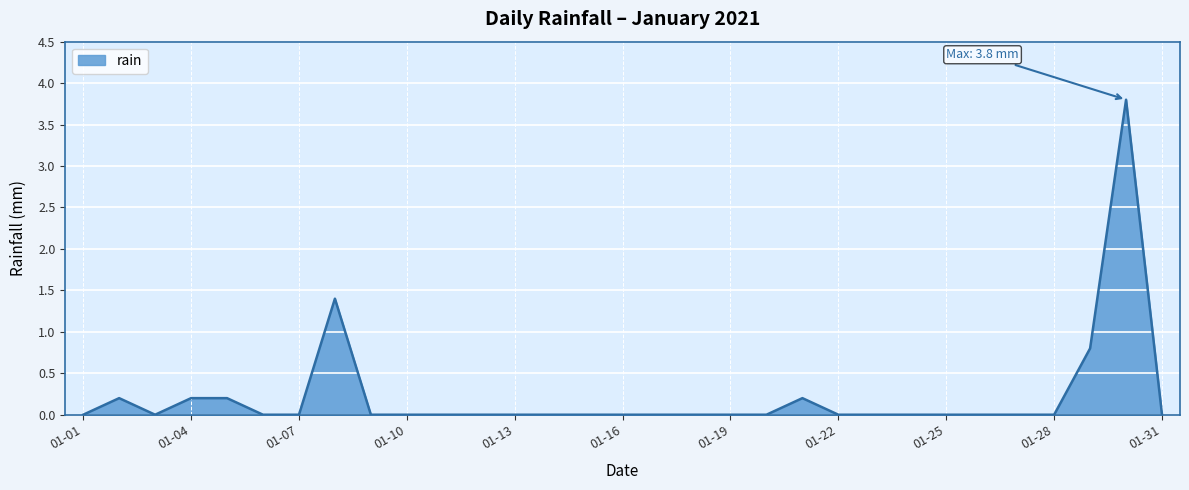

What is the greatest value displayed?

3.8